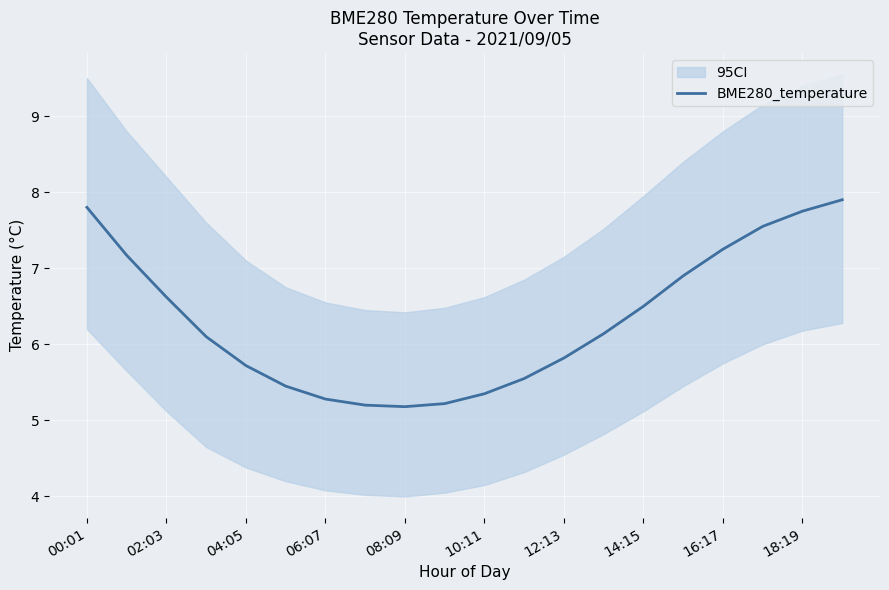

The value of BME280_temperature at 14:15 is 1.3. True or false?

False